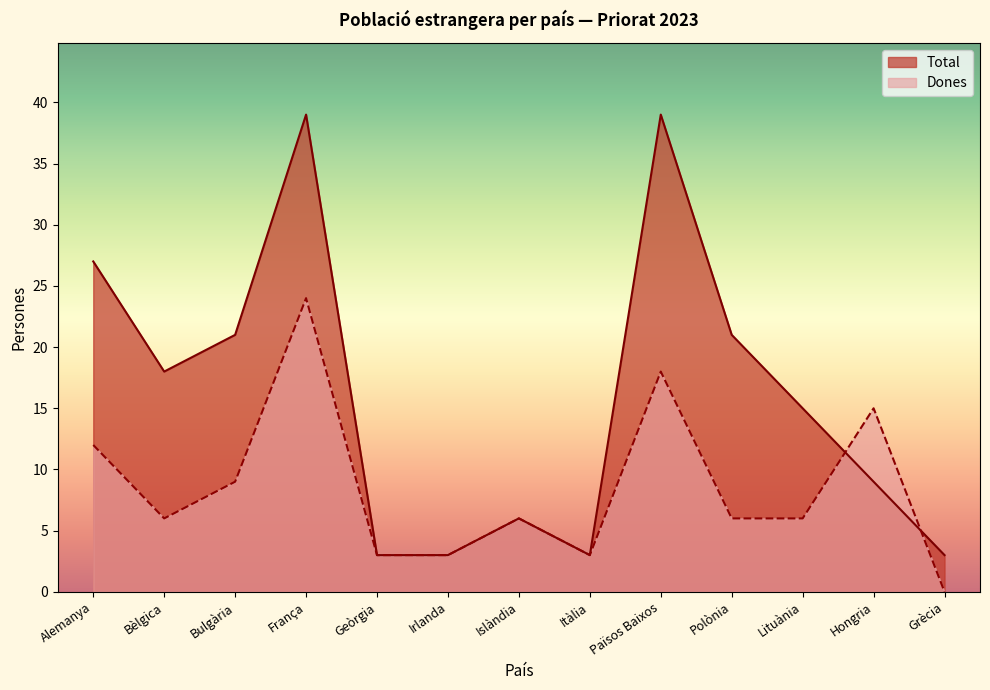

True or false: Dones has more than 2 points higher than both neighbors.

True